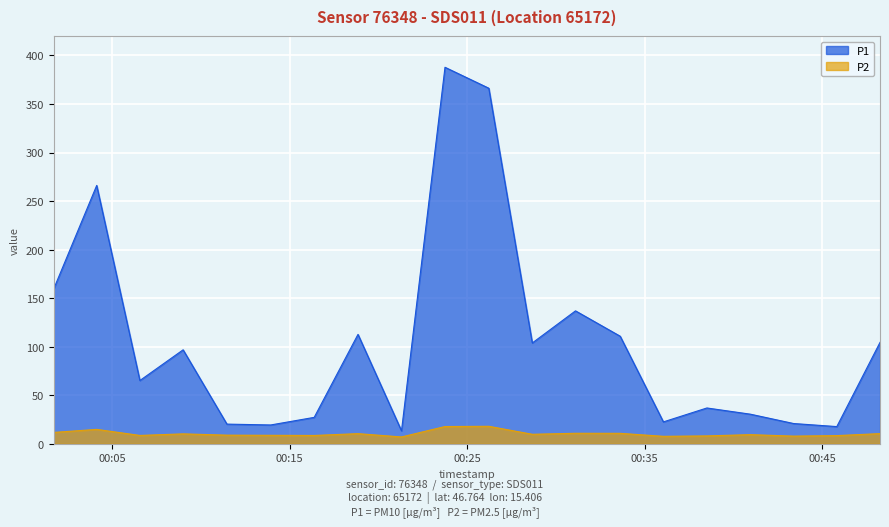

How many values in the P2 series exceed 9?

11